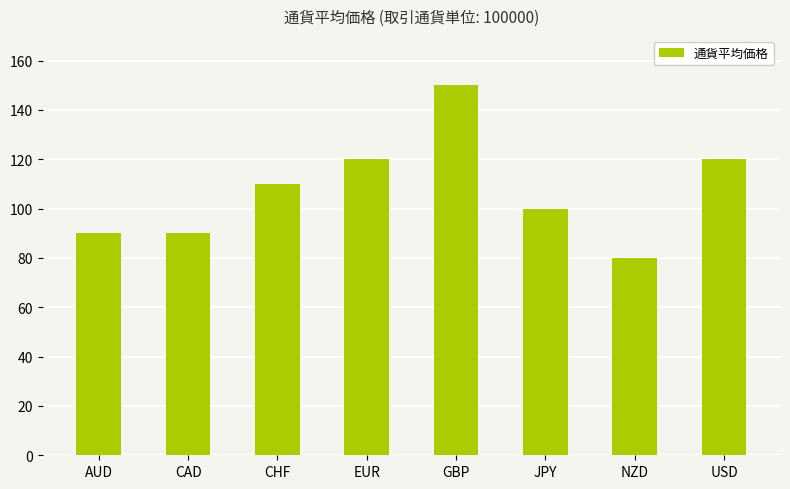

Between JPY and CAD, which is larger?

JPY